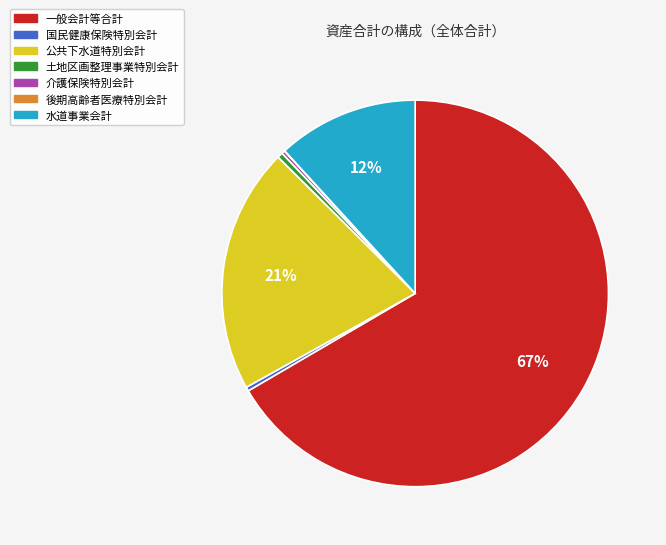

What is the largest slice in the pie chart?

一般会計等合計